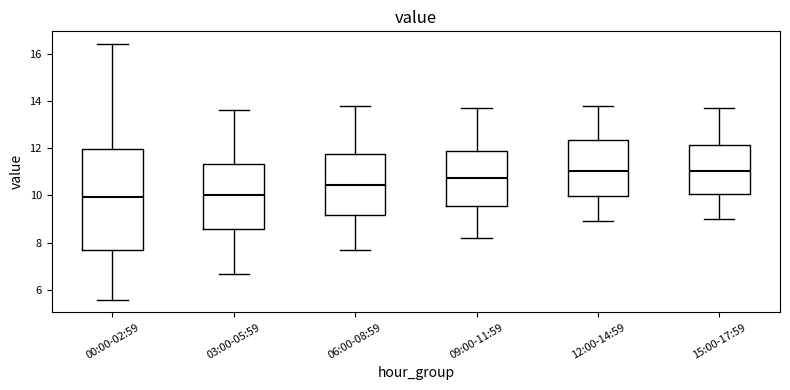

Where is the upper edge of the box for 12:00-14:59 on the y-axis? The values are not printed on the chart, so give them approximately, as read against the axis.

12.4